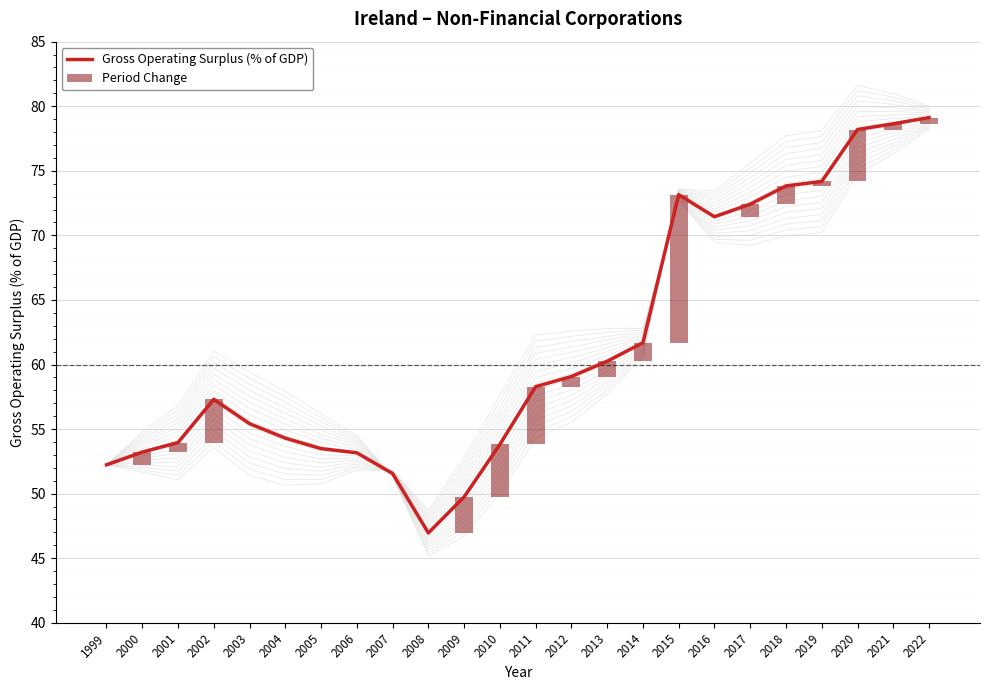

List the series in order of their overall mean, lowest first.

Period Change, Gross Operating Surplus (% of GDP)